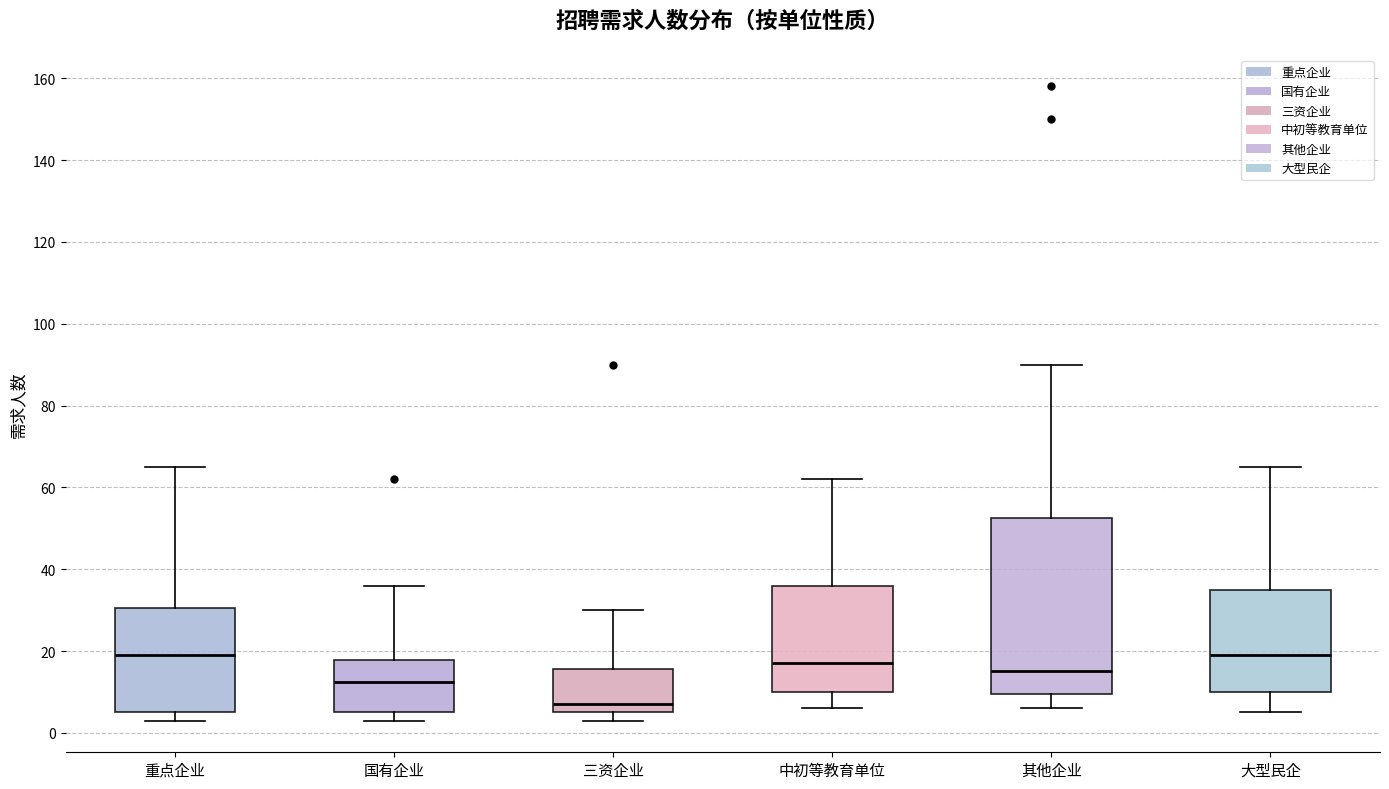

Which box has the lowest median line?

三资企业